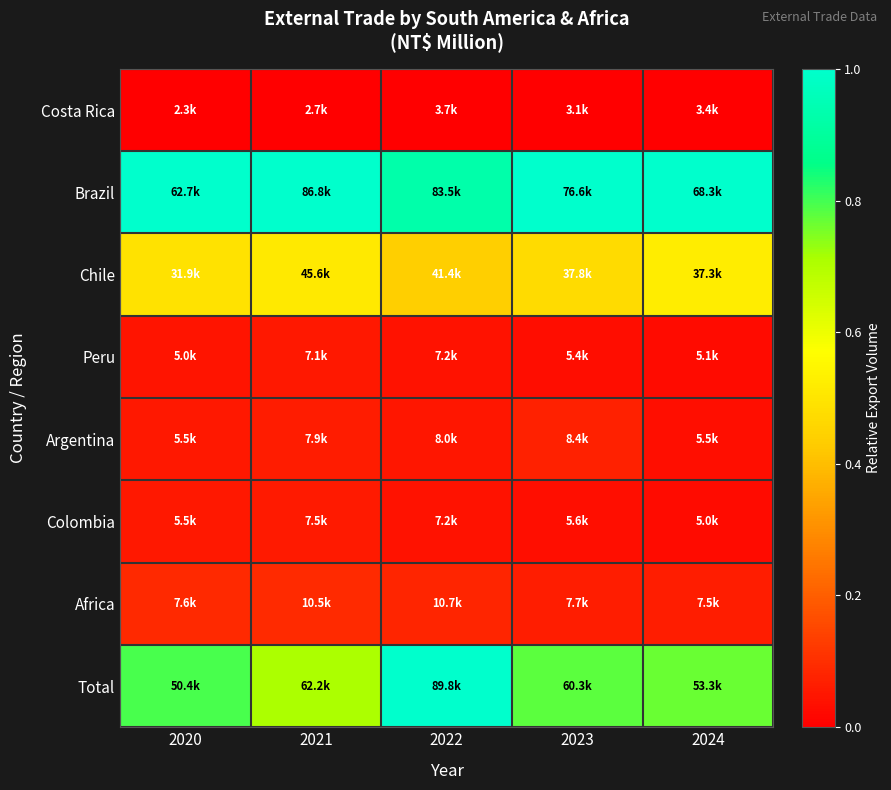

Reading right to left, list all the values displayed in this chart.

Costa Rica: 2024=0.0	2023=0.0	2022=0.0	2021=0.0	2020=0.0
Brazil: 2024=1.0	2023=1.0	2022=0.9	2021=1.0	2020=1.0
Chile: 2024=0.5	2023=0.5	2022=0.4	2021=0.5	2020=0.5
Peru: 2024=0.0	2023=0.0	2022=0.0	2021=0.1	2020=0.0
Argentina: 2024=0.0	2023=0.1	2022=0.1	2021=0.1	2020=0.1
Colombia: 2024=0.0	2023=0.0	2022=0.0	2021=0.1	2020=0.1
Africa: 2024=0.1	2023=0.1	2022=0.1	2021=0.1	2020=0.1
Total: 2024=0.8	2023=0.8	2022=1.0	2021=0.7	2020=0.8